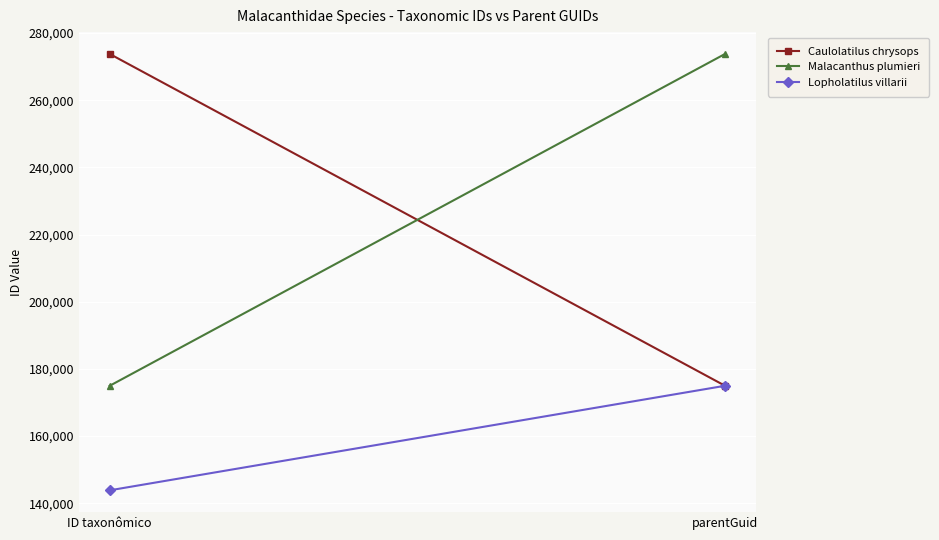

Is this an area chart (filled region under the line)?

No